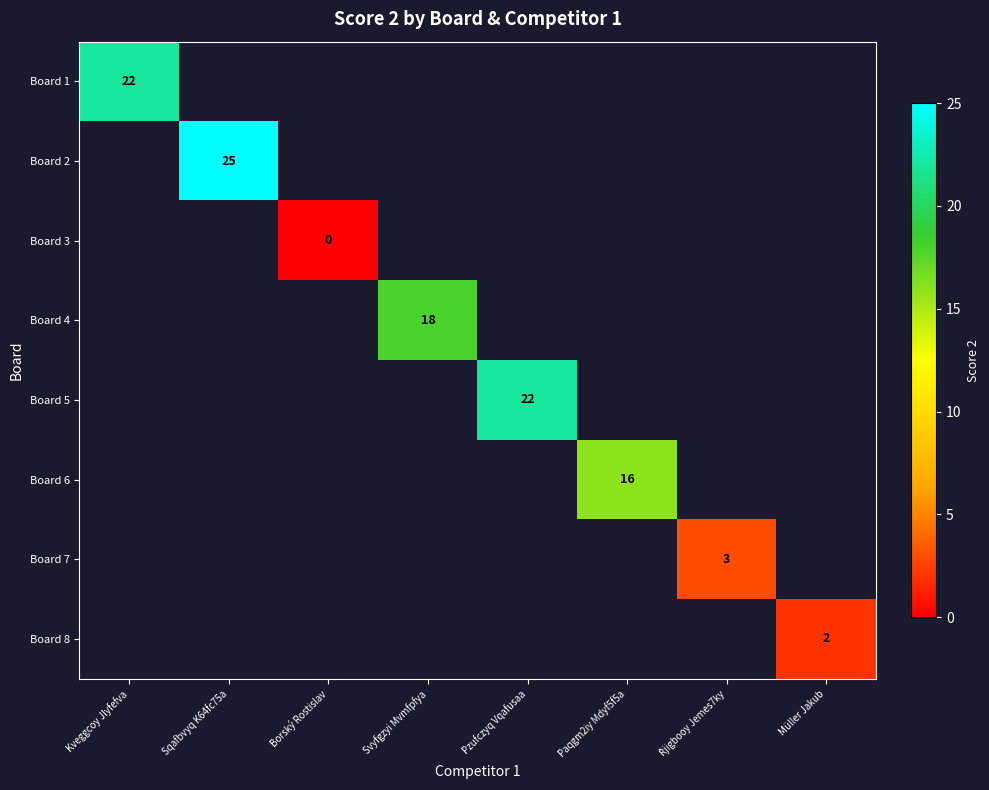

Is it true that Board 5 equals 22 at Pzufczyq Vqafusaa?

True